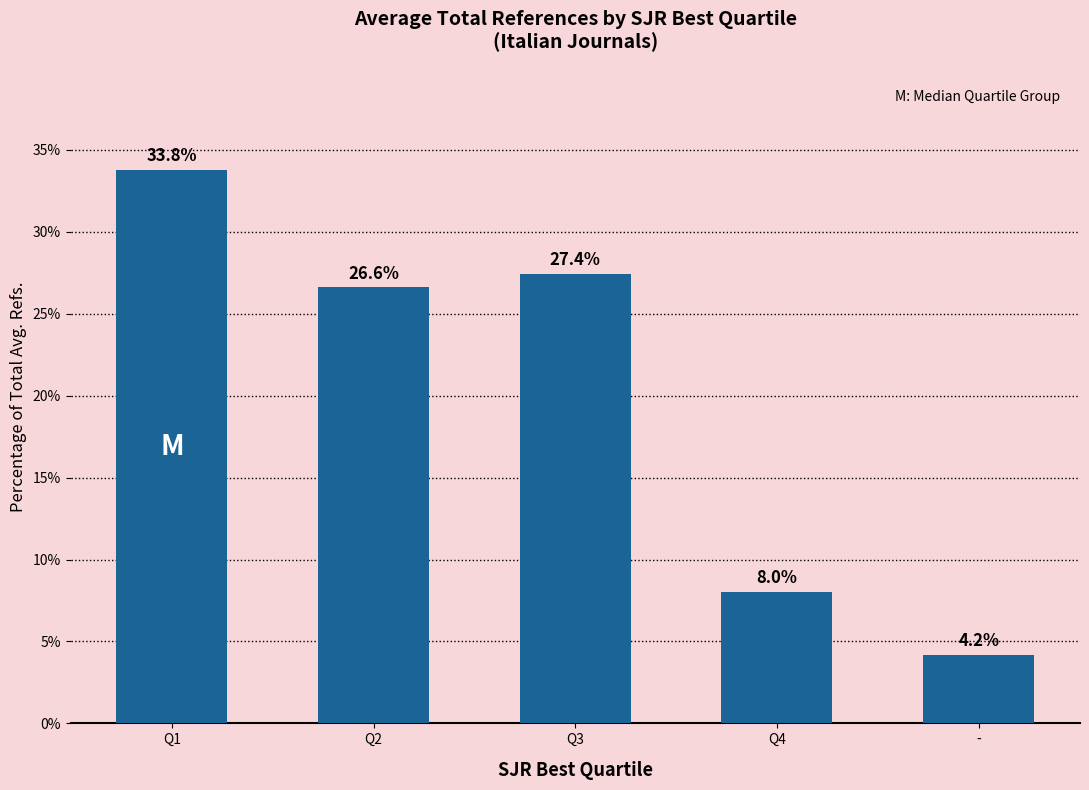

How many bars are there in total?

5